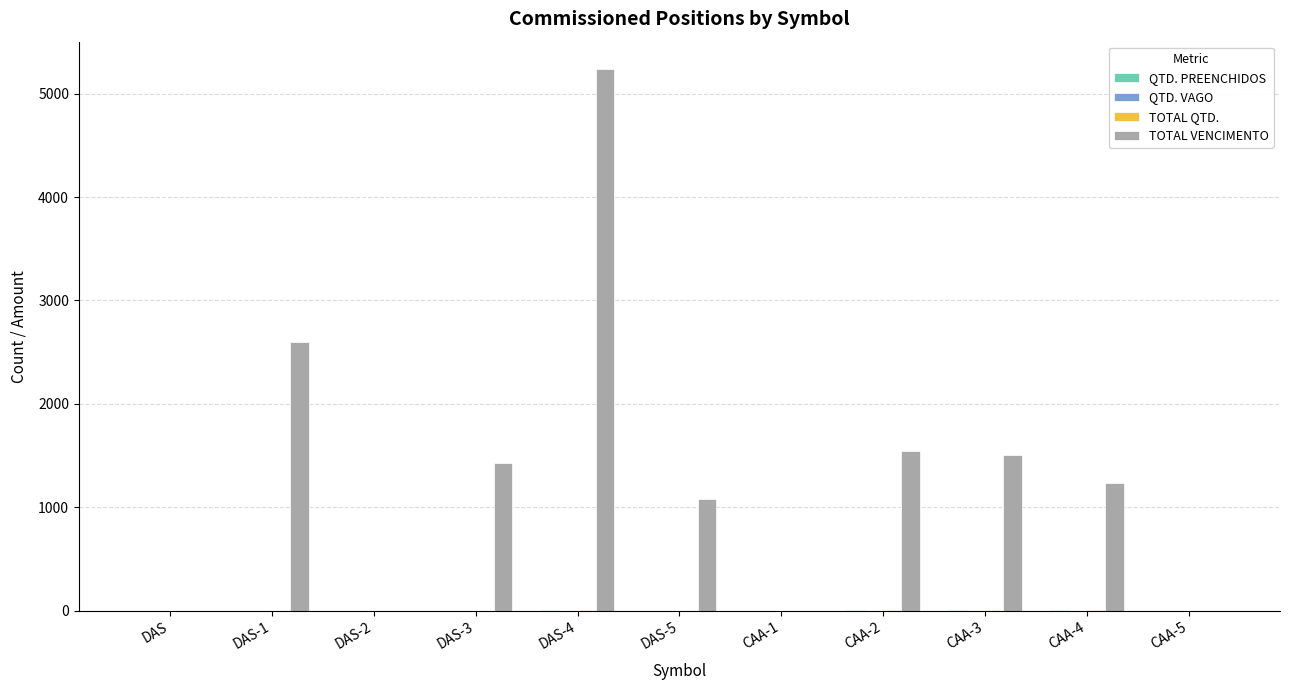

What is the greatest value displayed?

5241.1